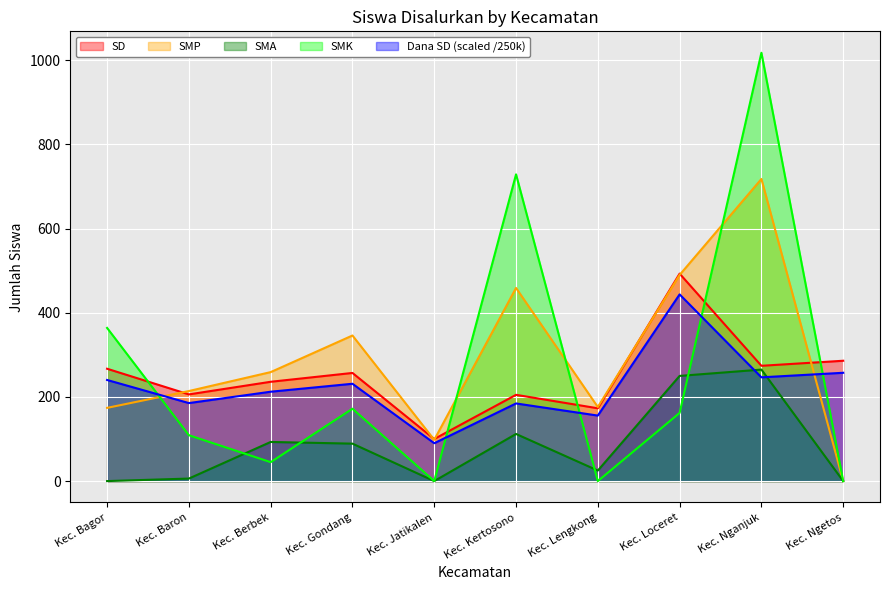

Which series ends up on top after the final intersection of SMP and SD?

SD